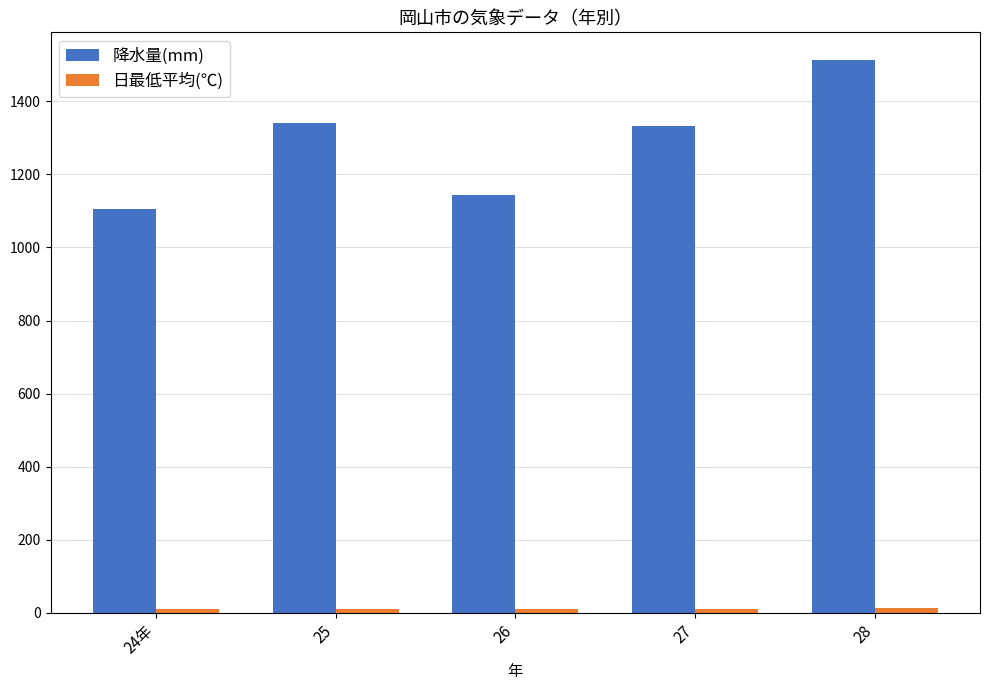

Which series has the largest range (max minus min)?

降水量(mm)